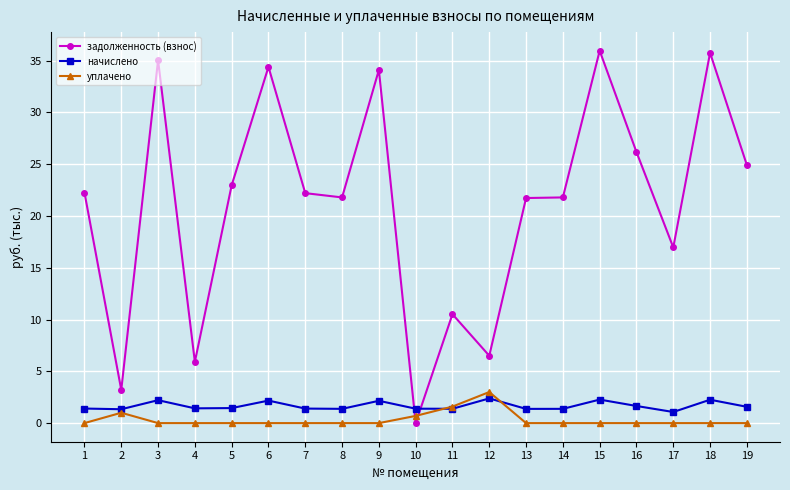

Is it true that задолженность (взнос) equals 23.0 at 5?

True